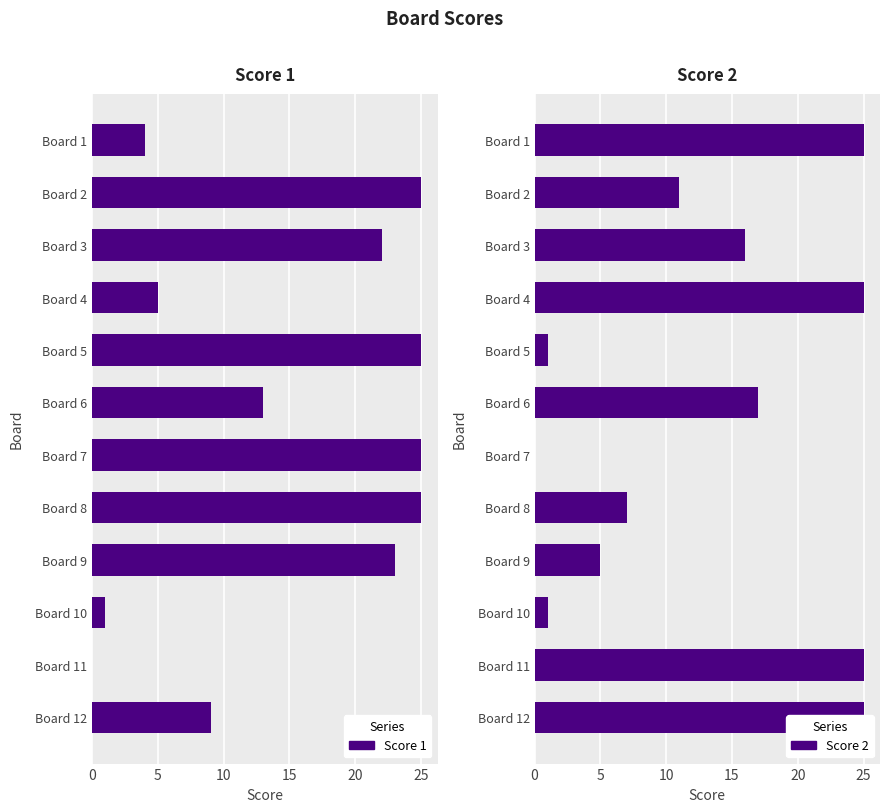

Which has a higher value, Board 8 or Board 3?

Board 8